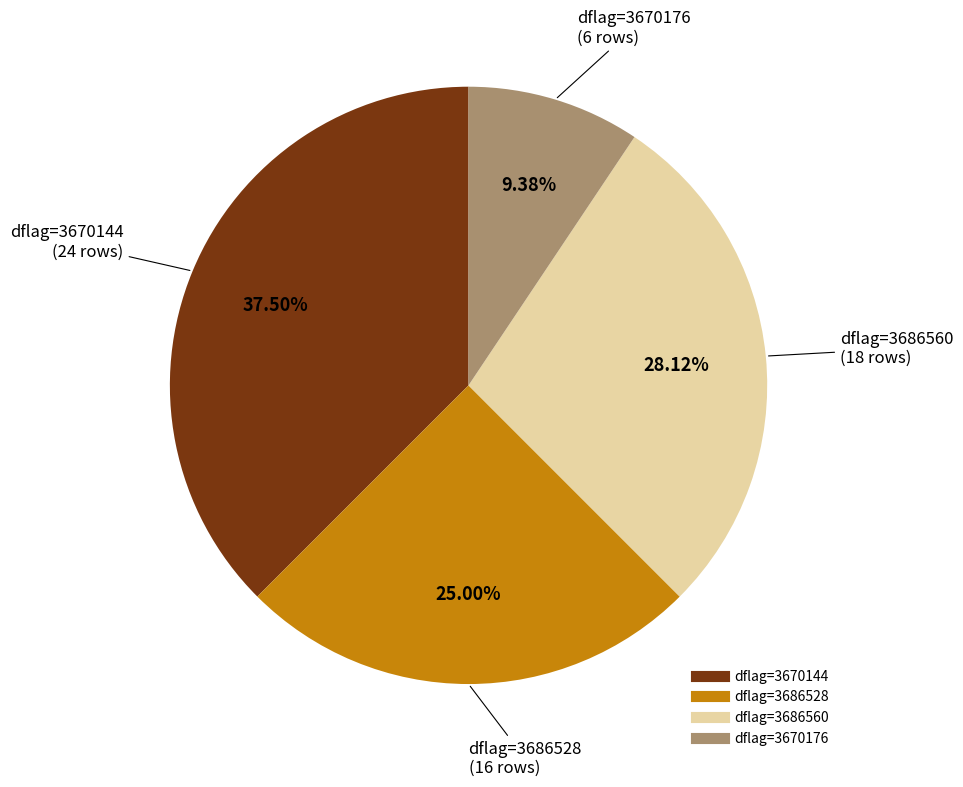

Is there a majority slice in this chart?

No